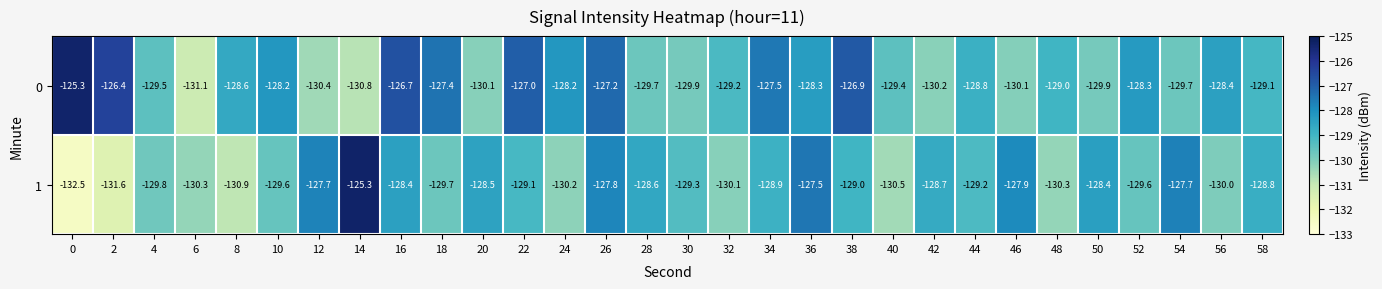

Rank the series at 44 from highest to lowest value.

0, 1